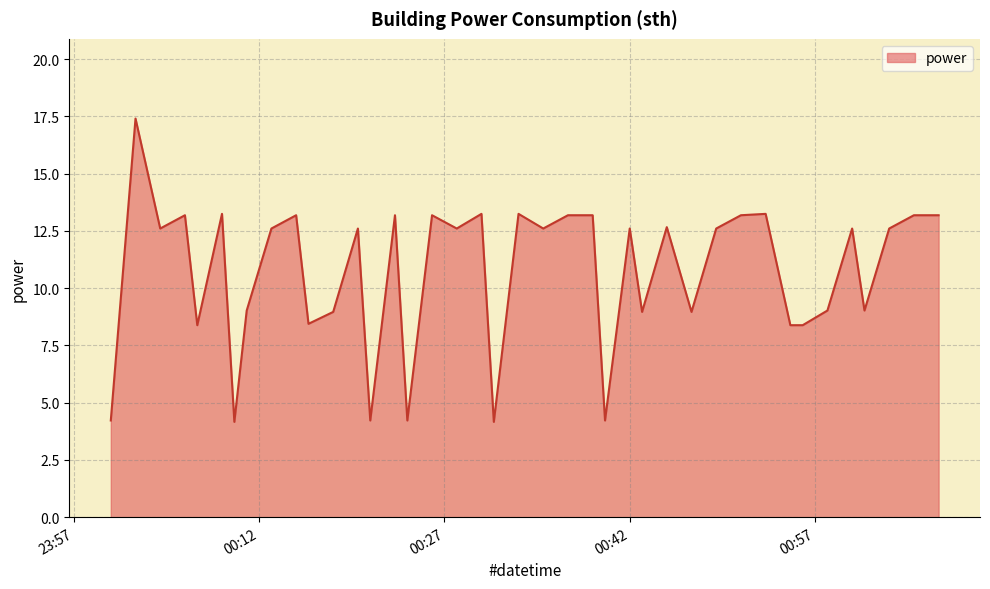

What is the smallest value displayed?

4.2